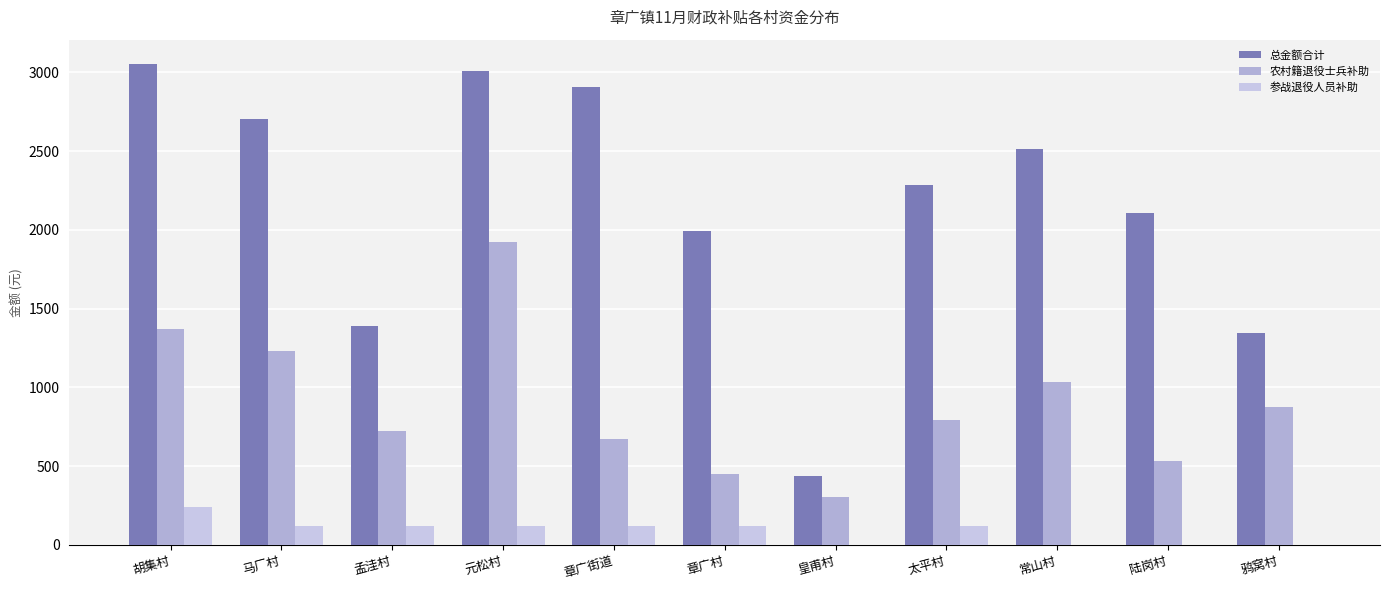

Rank the categories by 参战退役人员补助 value from lowest to highest.

皇甫村, 常山村, 陆岗村, 鸦窝村, 马厂村, 孟洼村, 元松村, 章广街道, 章广村, 太平村, 胡集村